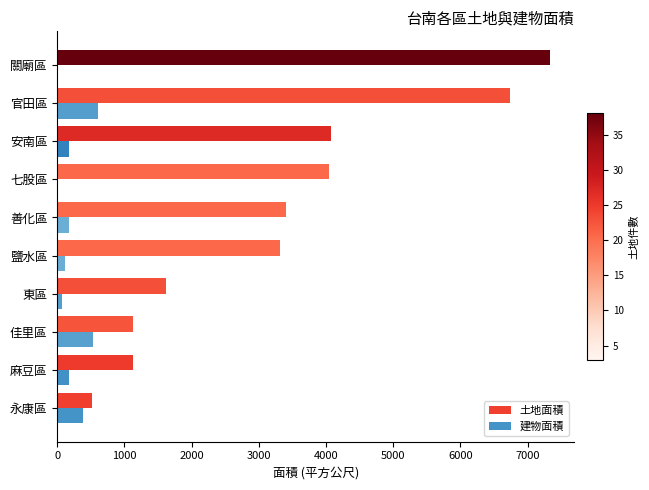

What is the sum of the 土地面積 values at 永康區 and 善化區?

3927.1